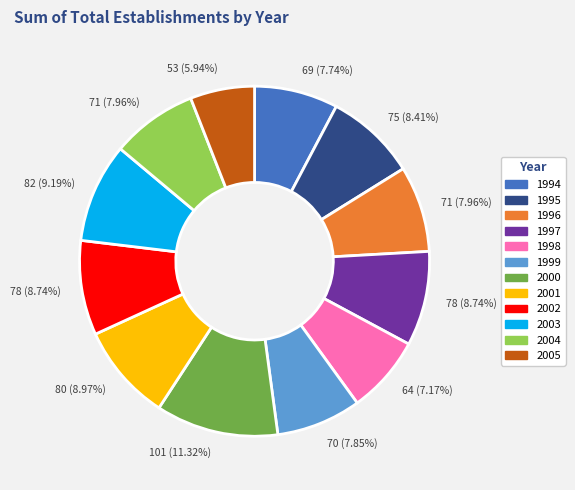

Is there any slice that represents more than half of the pie?

No